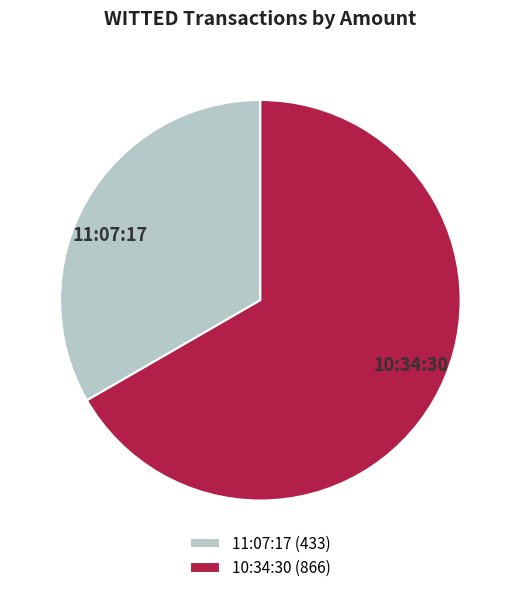

Which slice is the smallest?

11:07:17